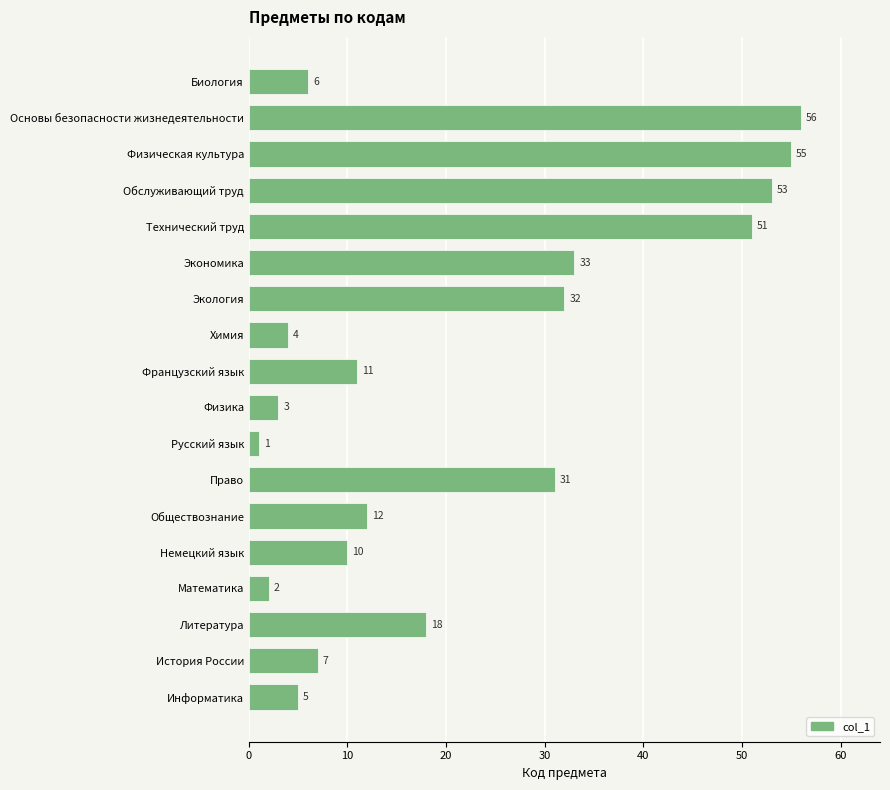

How many values are below 12?

9